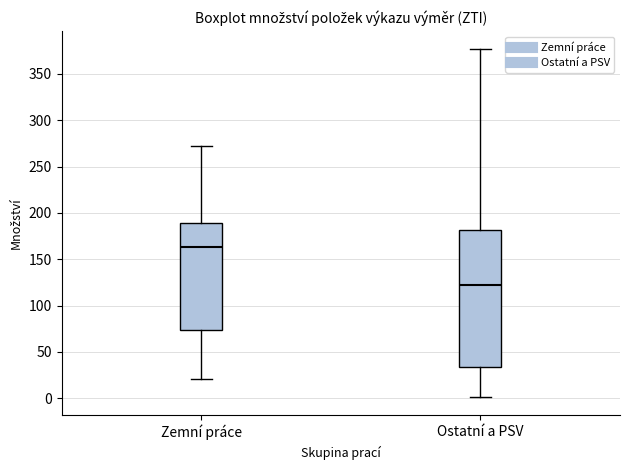

Which box has the highest median line?

Zemní práce